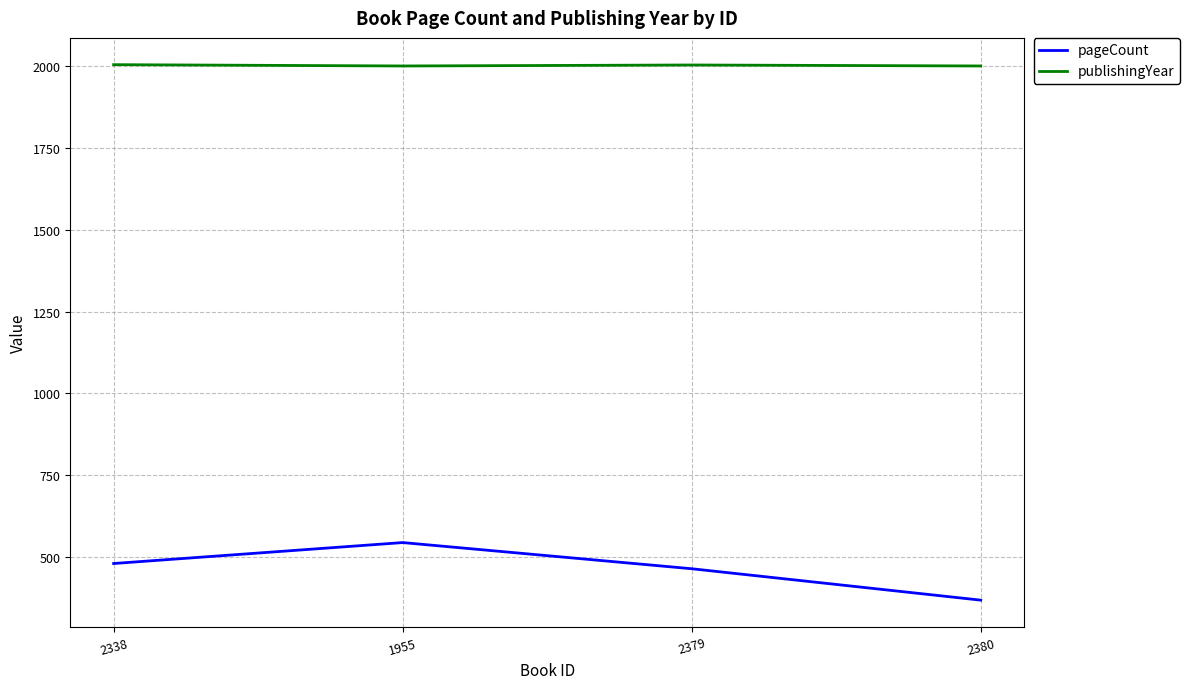

What is the difference between the second highest and second lowest values in the publishingYear series?

3